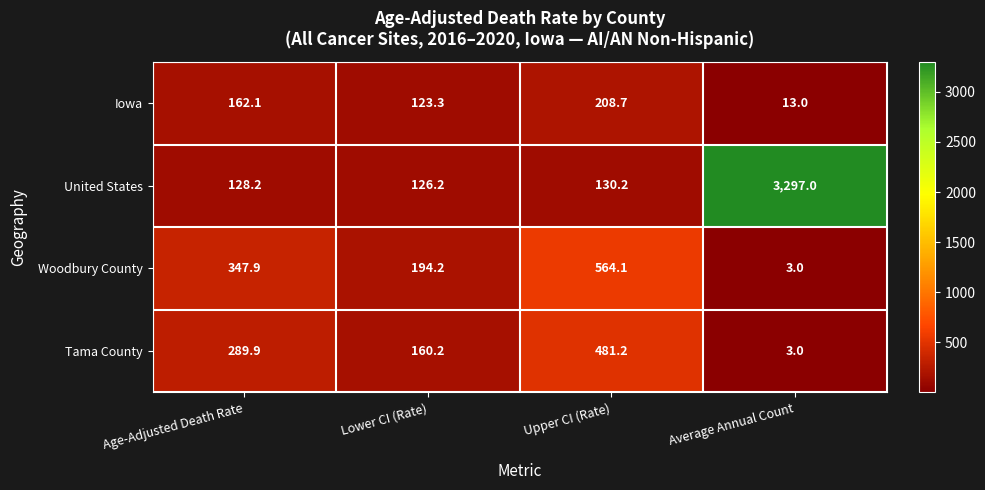

Which series changed the most between Upper CI (Rate) and Average Annual Count?

United States